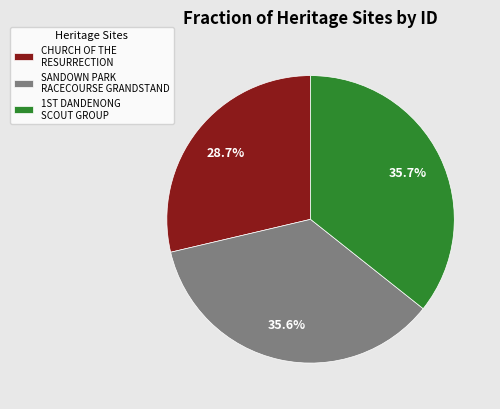

Which slice is the smallest?

CHURCH OF THE RESURRECTION